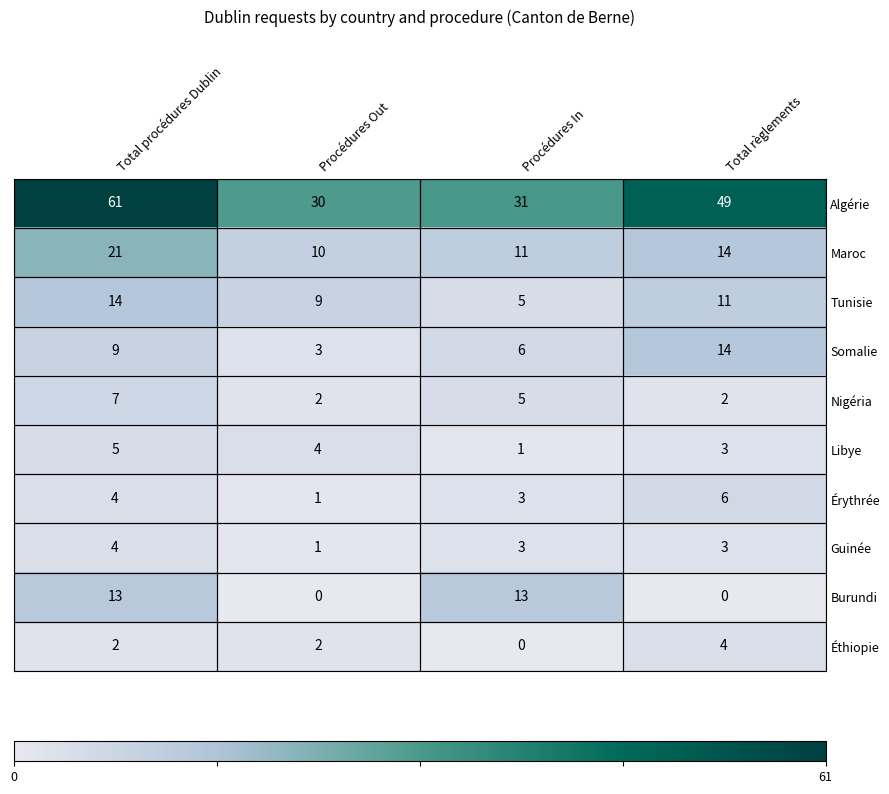

Is the value of Algérie at Procédures In greater than the value of Érythrée at Procédures Out?

Yes